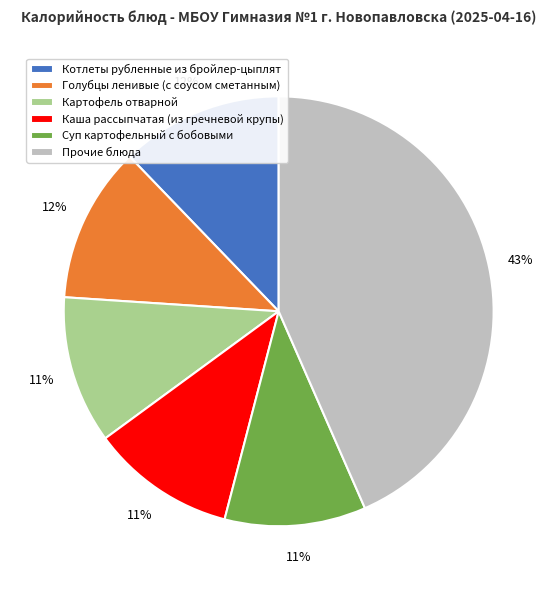

To the nearest percent, what is the average slice percentage?

17%